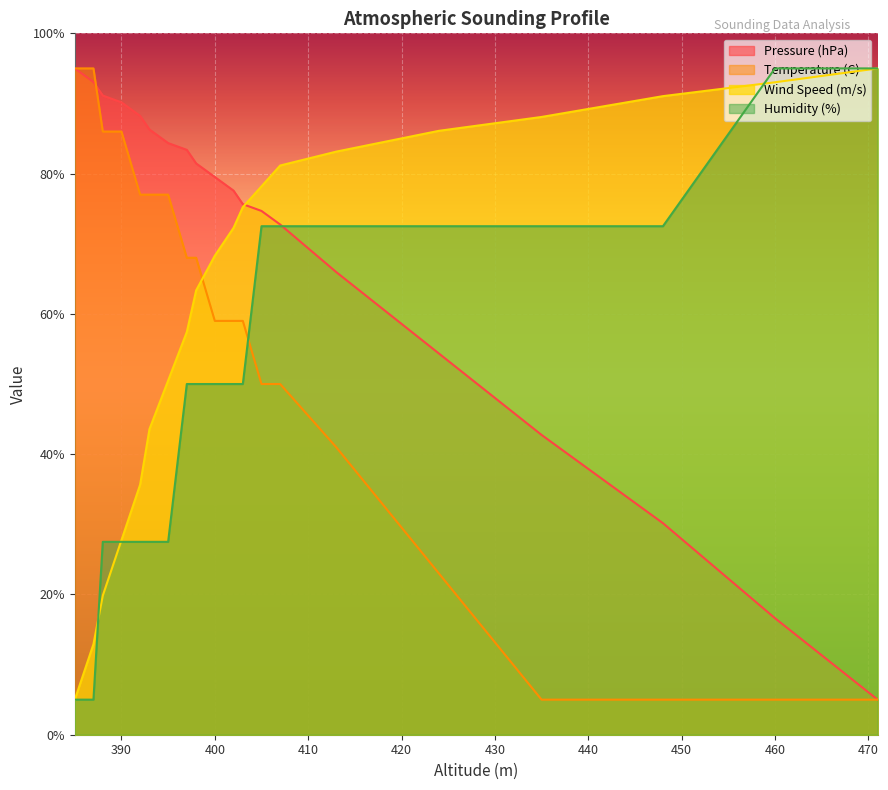

How many lines are shown in the chart?

4